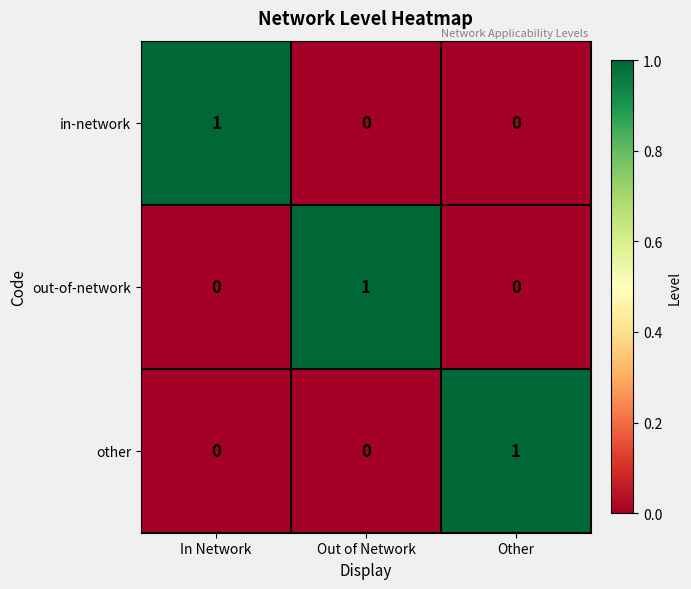

At how many categories does at least one series exceed 0?

3